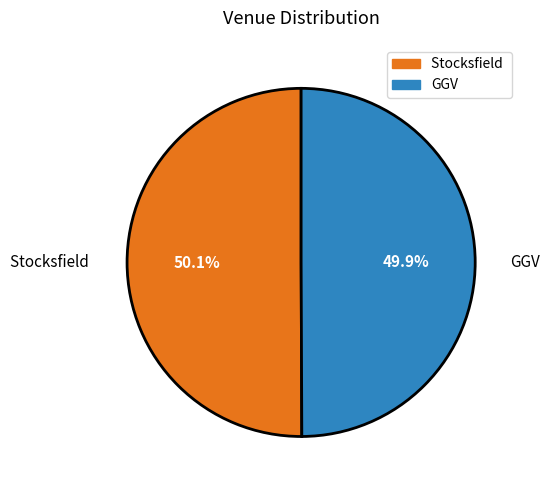

Is there a majority slice in this chart?

Yes